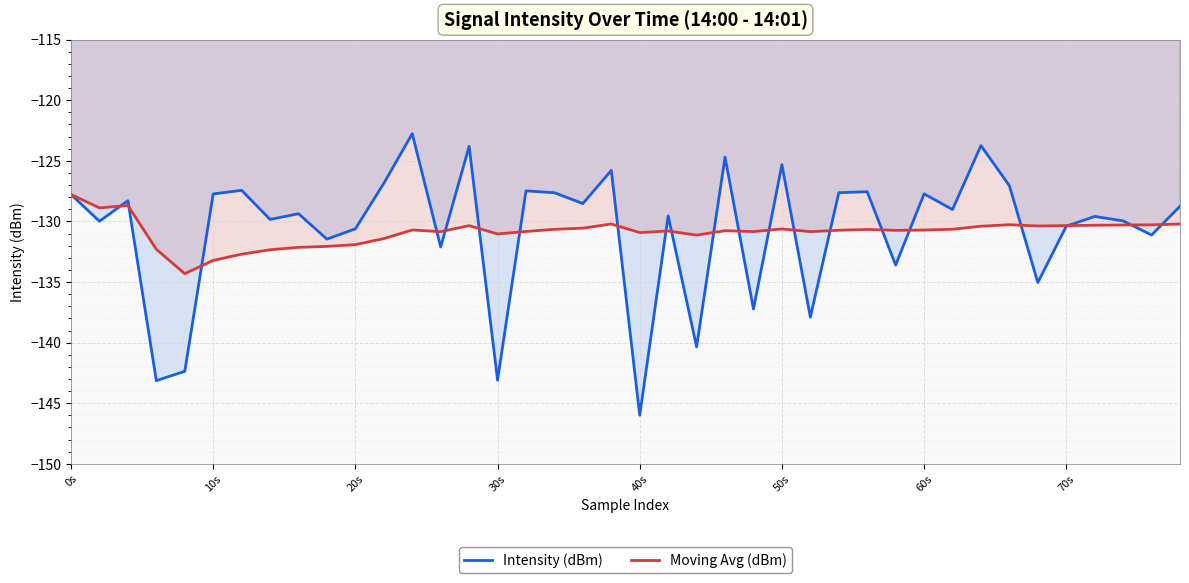

What is the approximate value of Intensity (dBm) at 70s?

-130.4